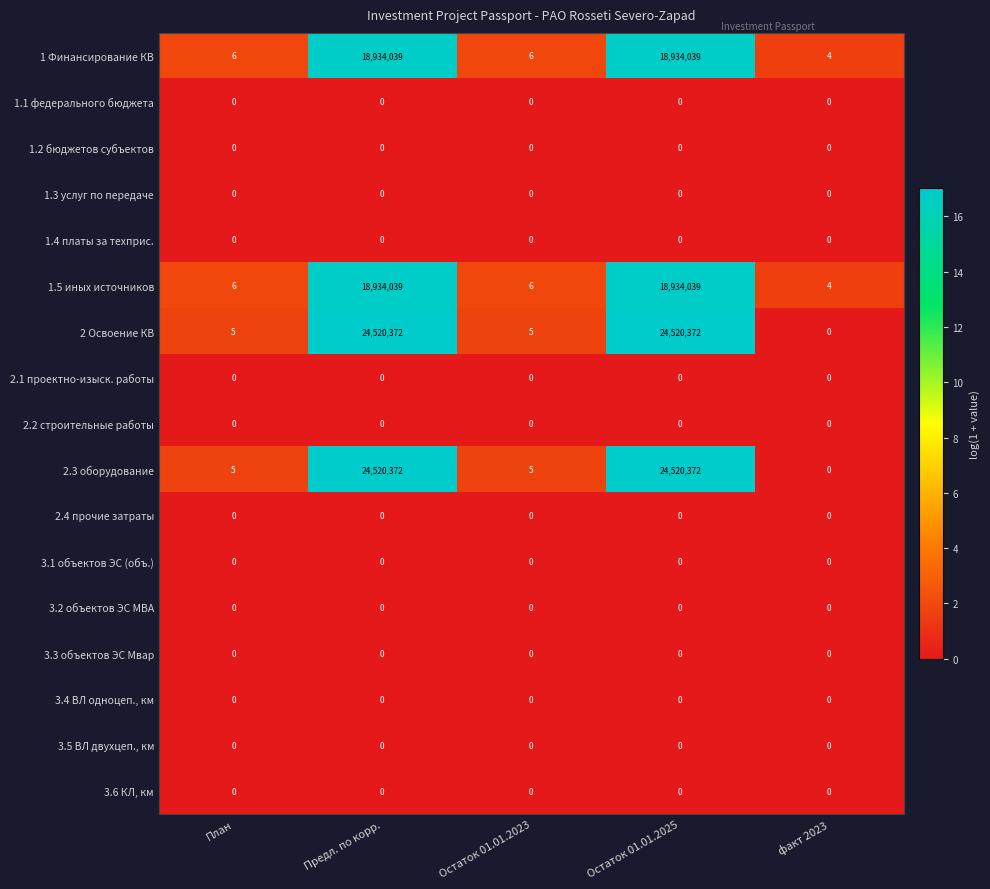

What is the maximum value shown in the chart?

24520372